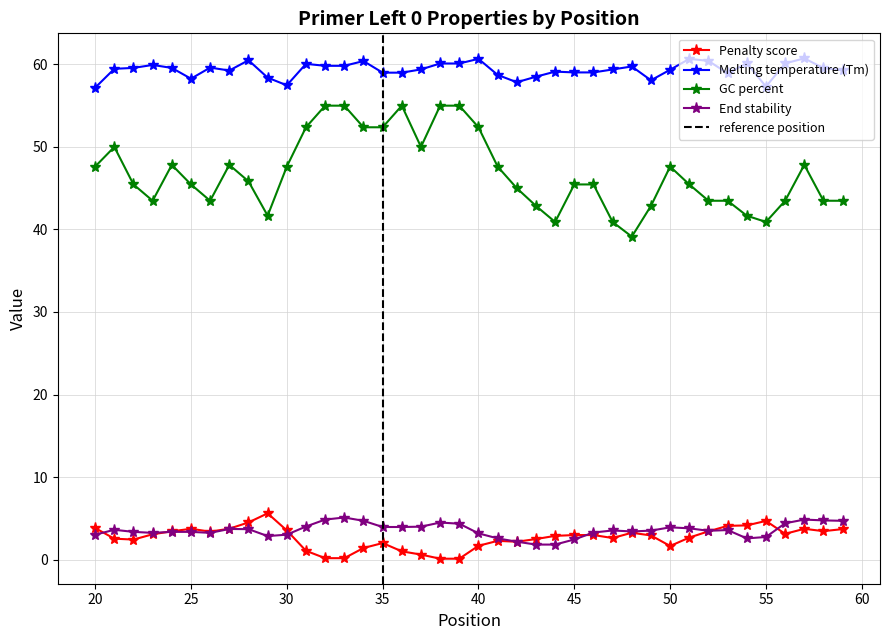

What is the minimum value for Melting temperature (Tm)?

57.2